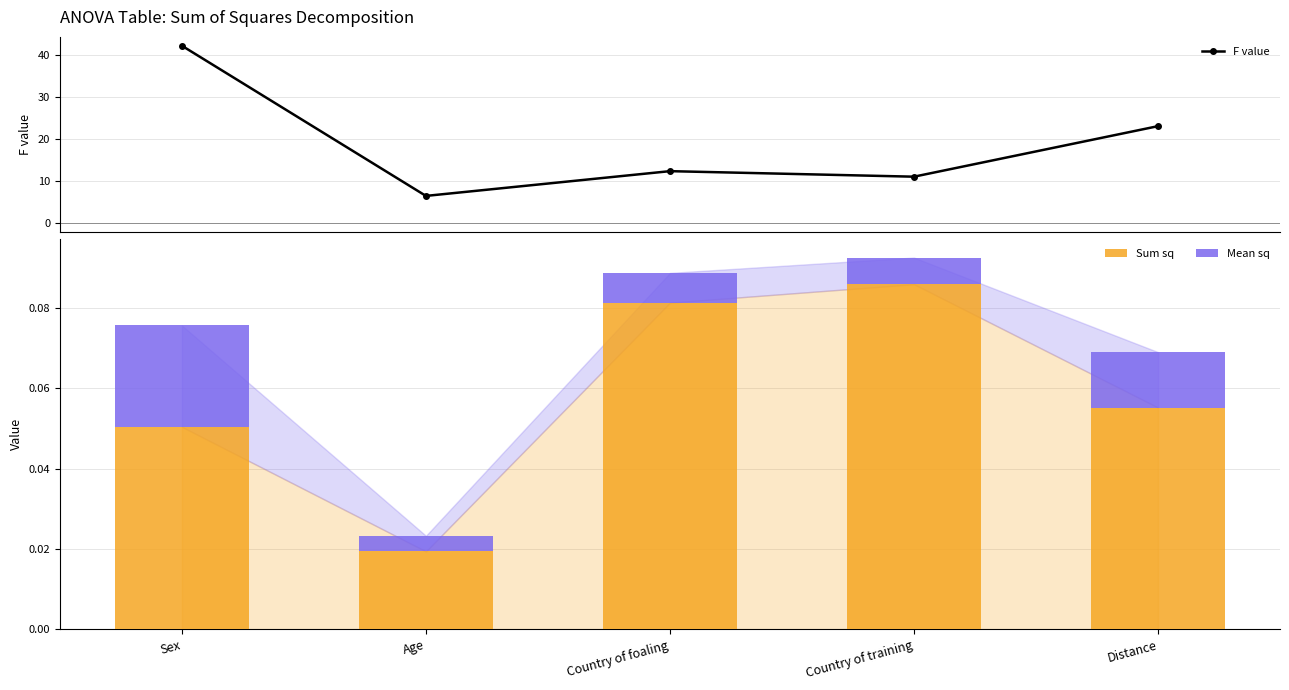

True or false: F value has a value of 11.0 at Country of training.

True